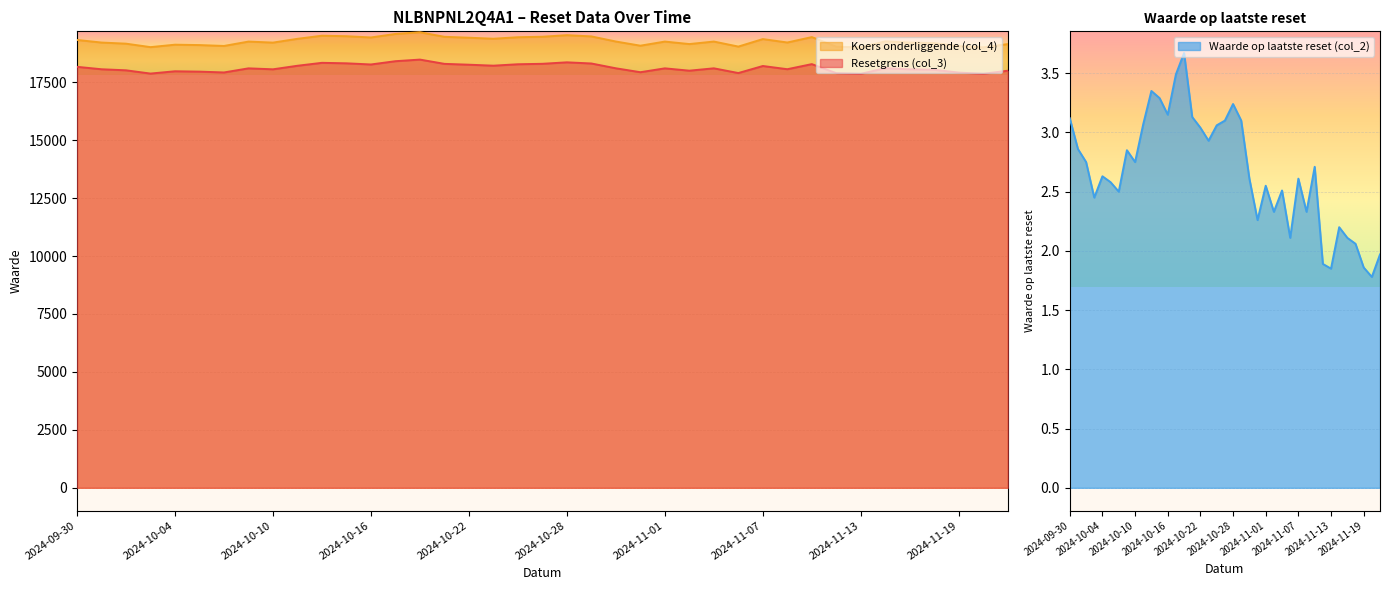

What is the difference between the second highest and minimum values in the Waarde op laatste reset (col_2) series?

1.7